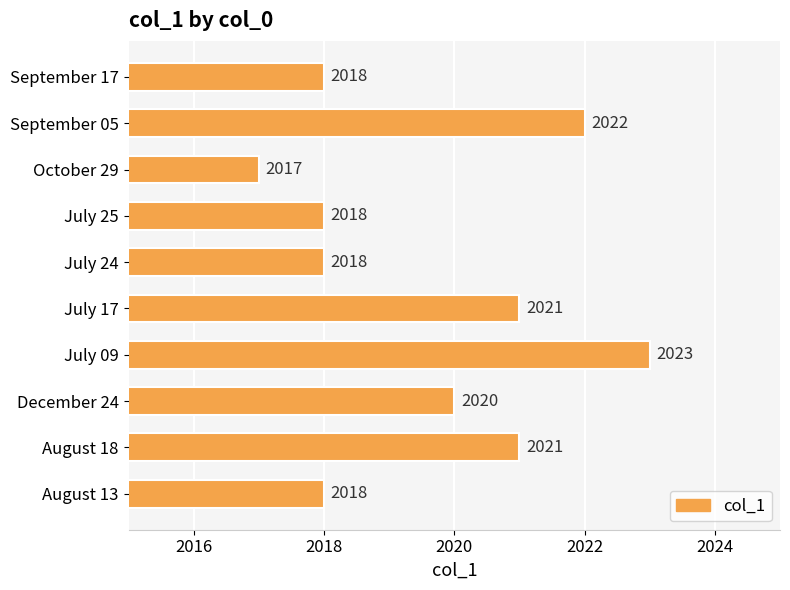

At which category does the chart reach its peak across all series?

July 09